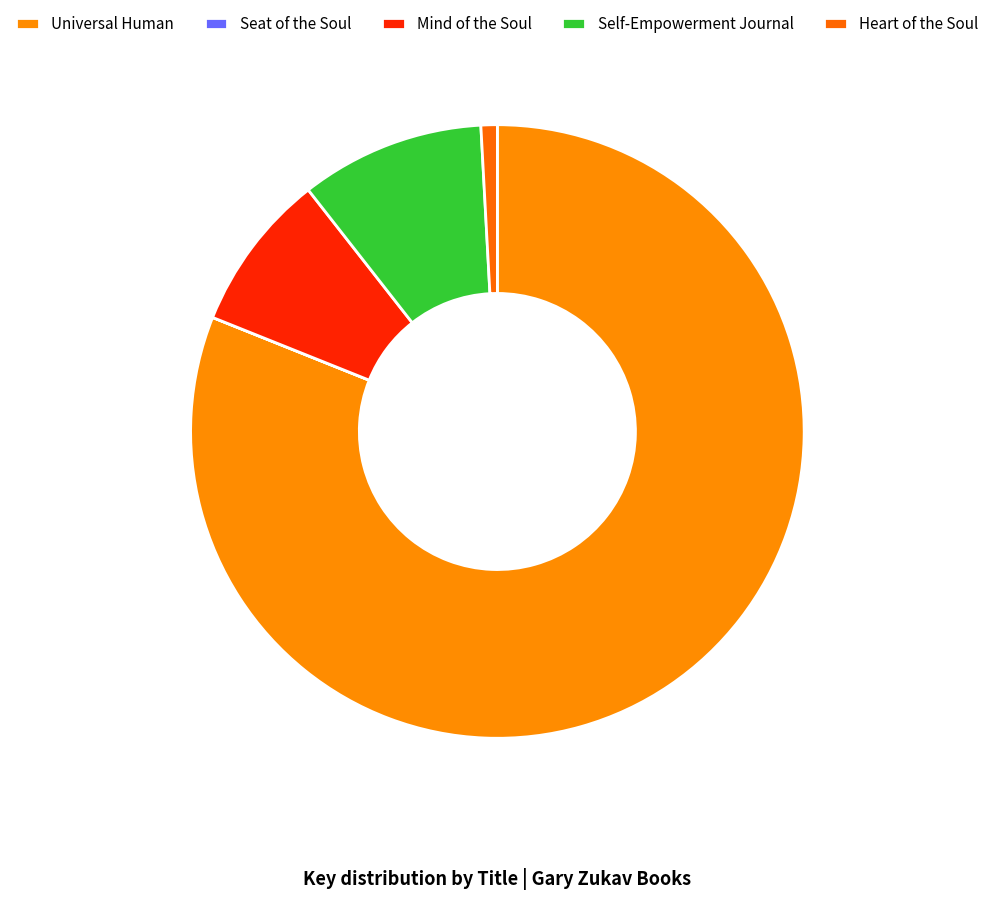

To the nearest percent, what percentage of the pie is Self-Empowerment Journal?

10%